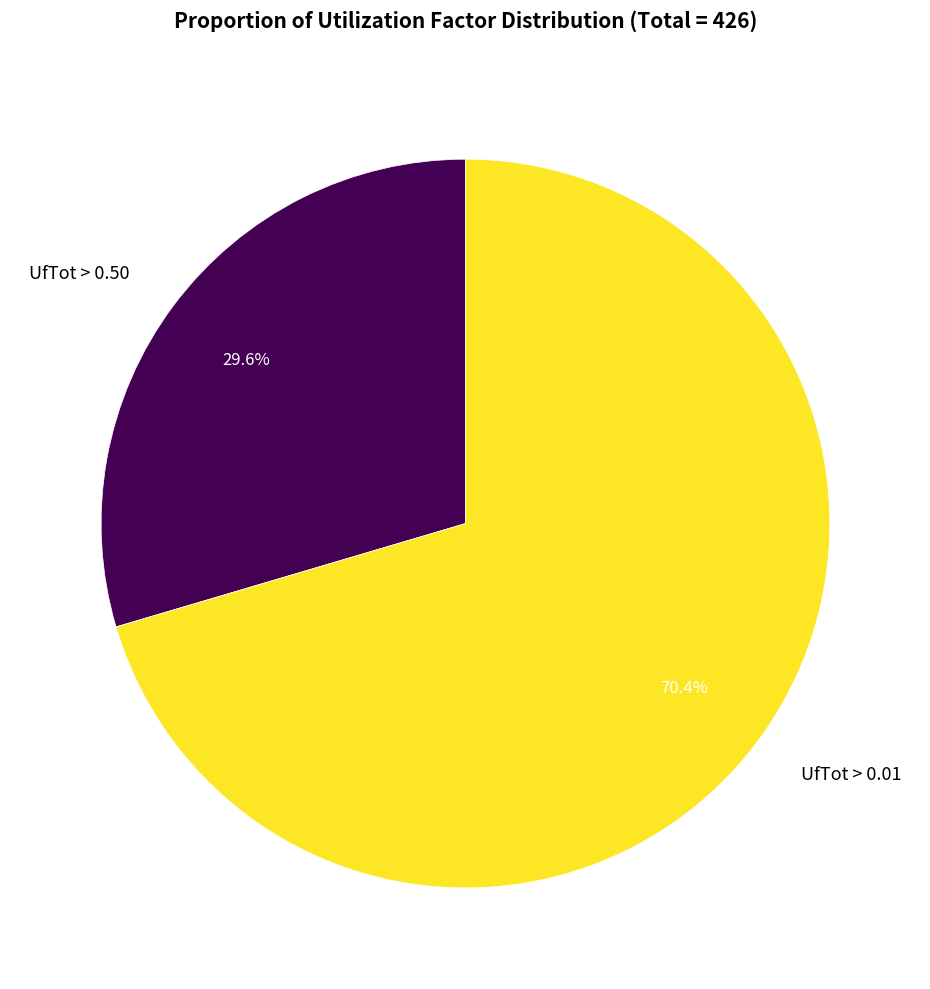

Which category accounts for the majority?

UfTot > 0.01